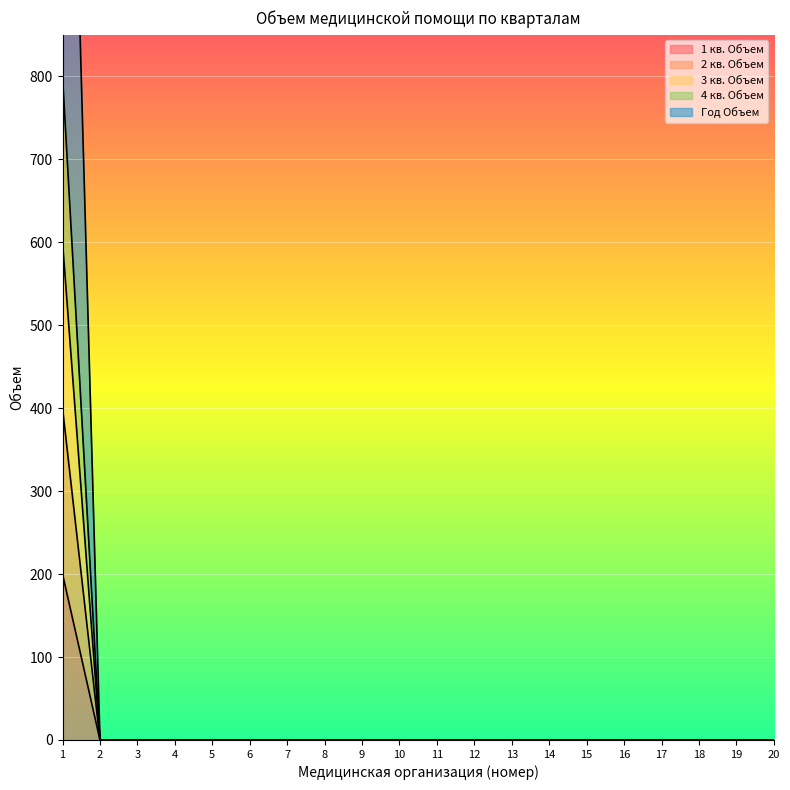

At which category is the sum across all series the highest?

1